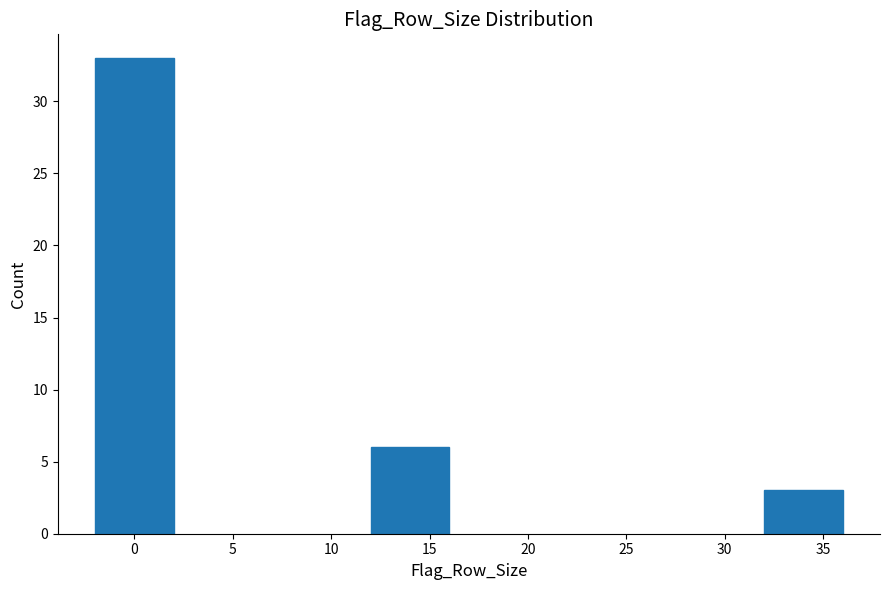

Reading left to right, list all the values displayed in this chart.

0=33	15=6	35=3